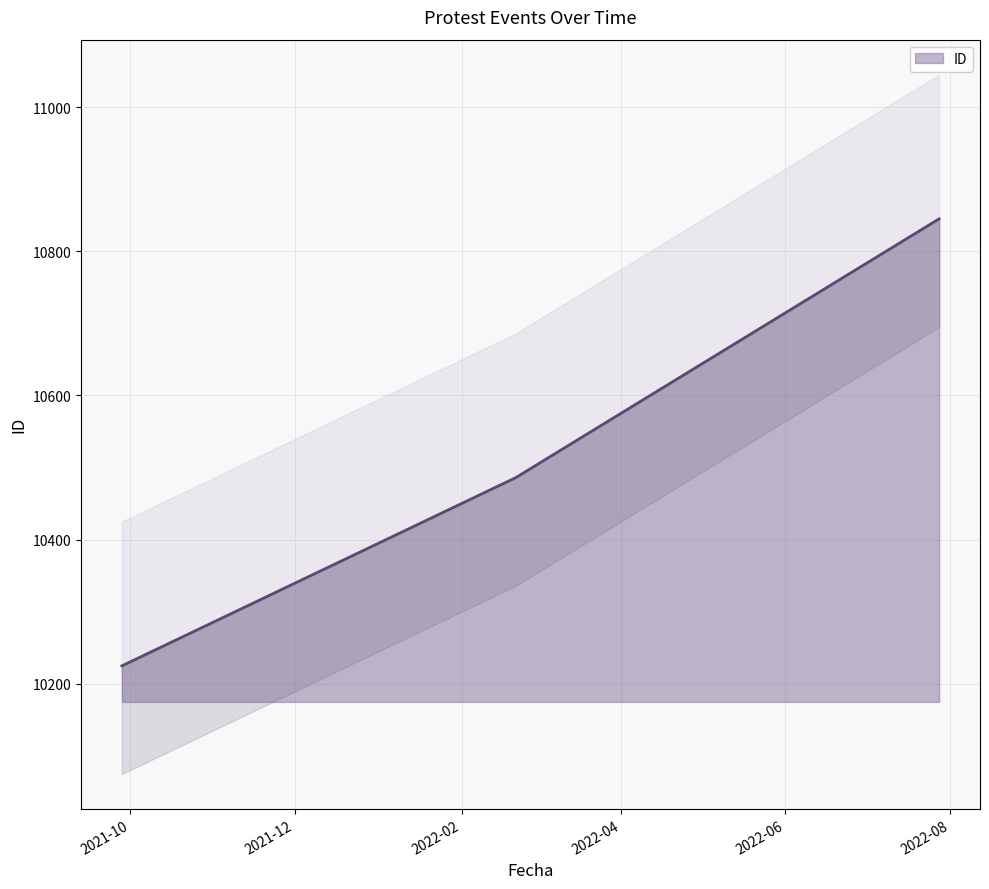

What is the label of the 1st point from the left?

2021-09-28